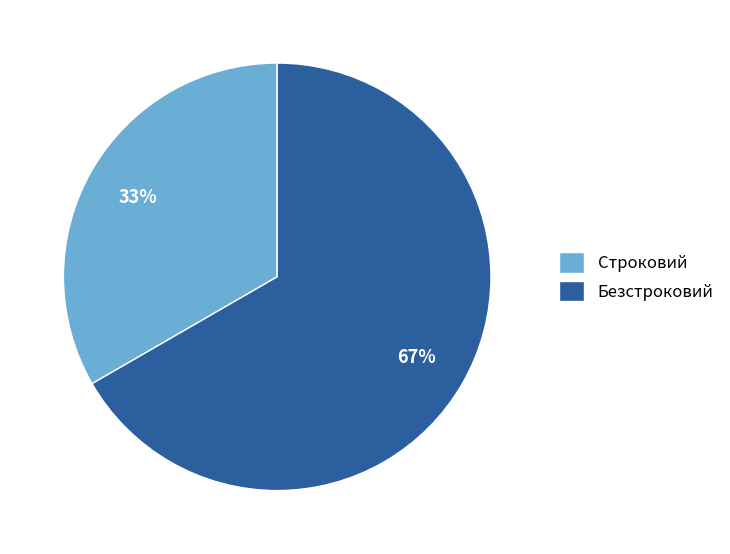

Which has a higher value, Строковий or Безстроковий?

Безстроковий